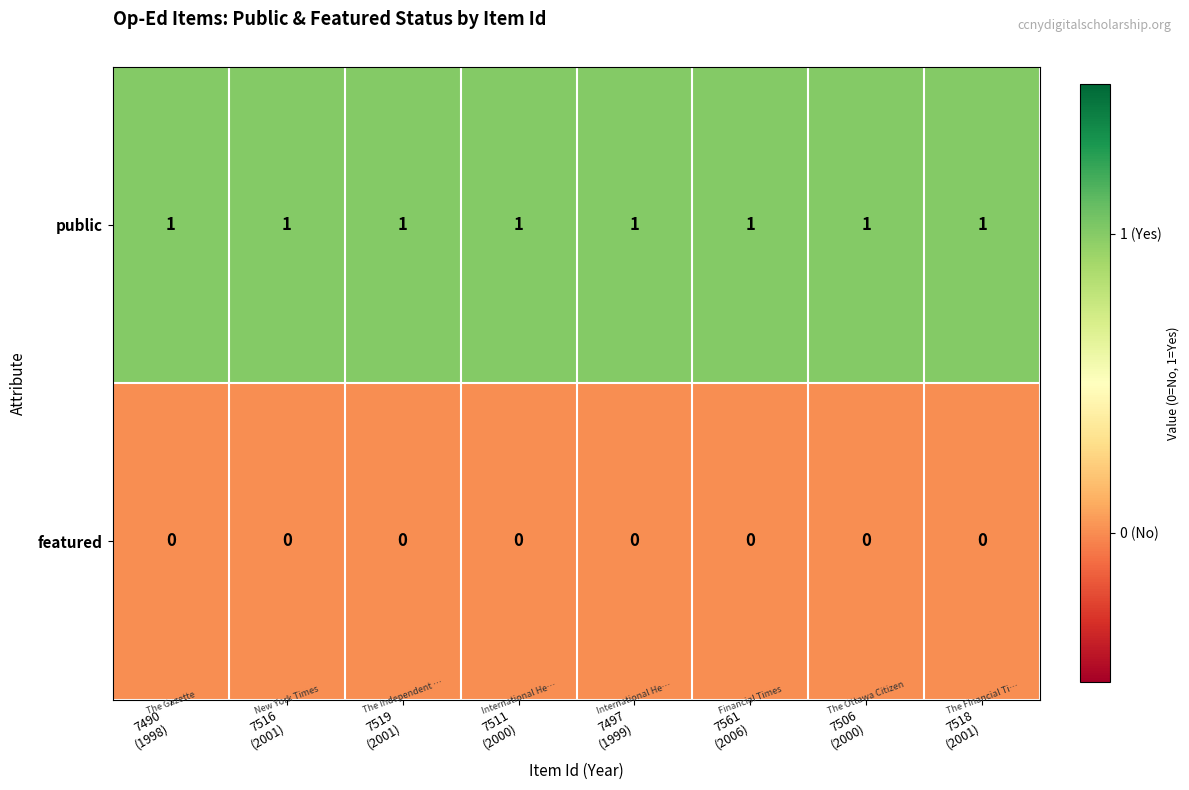

Rank the series by their average value, from lowest to highest.

featured, public